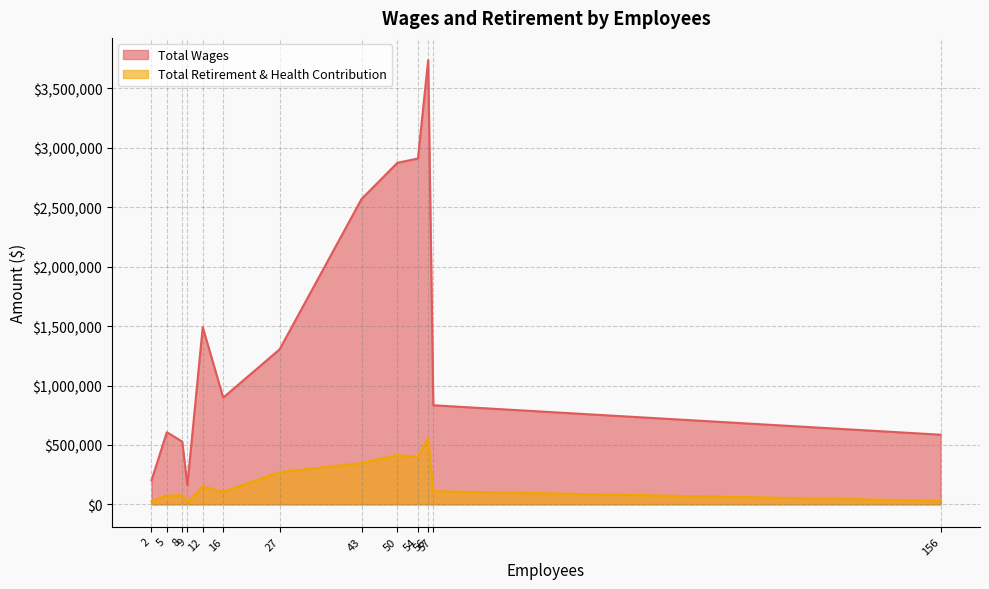

Rank the series by their maximum value, from lowest to highest.

Total Retirement & Health Contribution, Total Wages